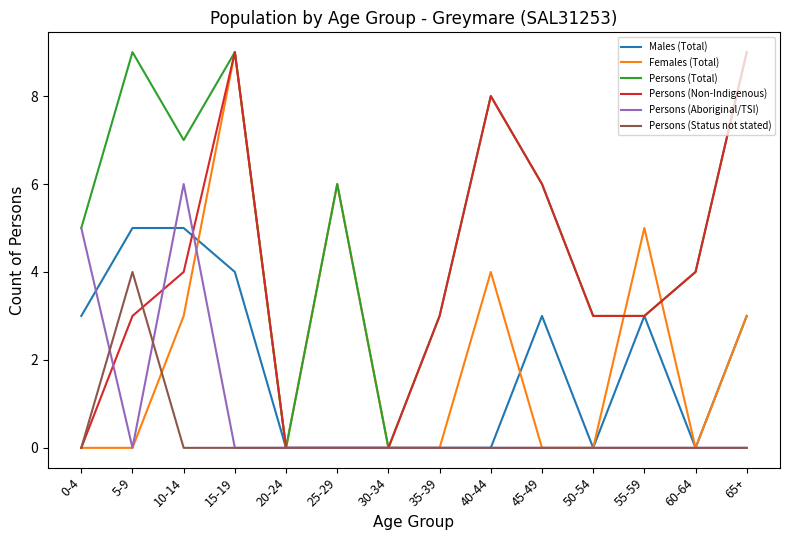

What is the total value across all series at 15-19?

31